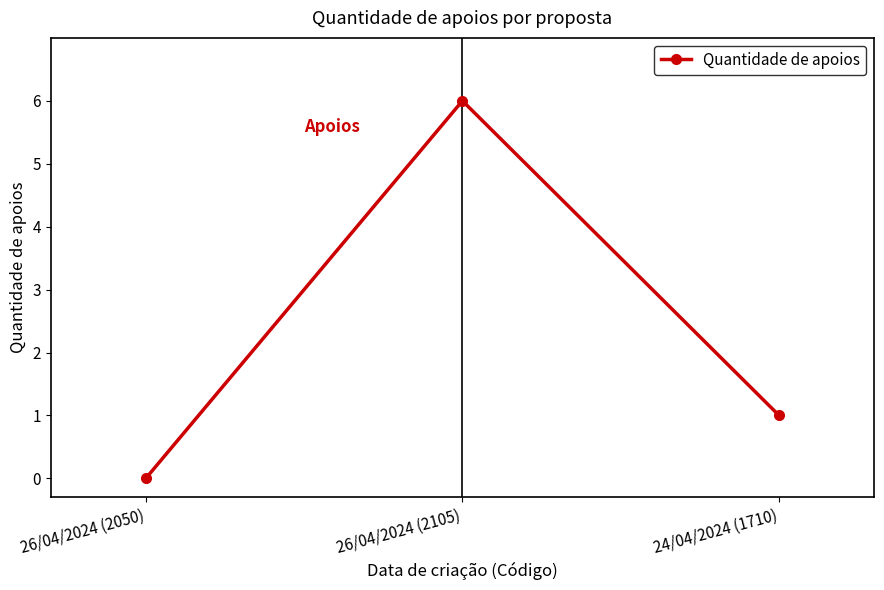

What is the value of the 2nd point from the left?

6